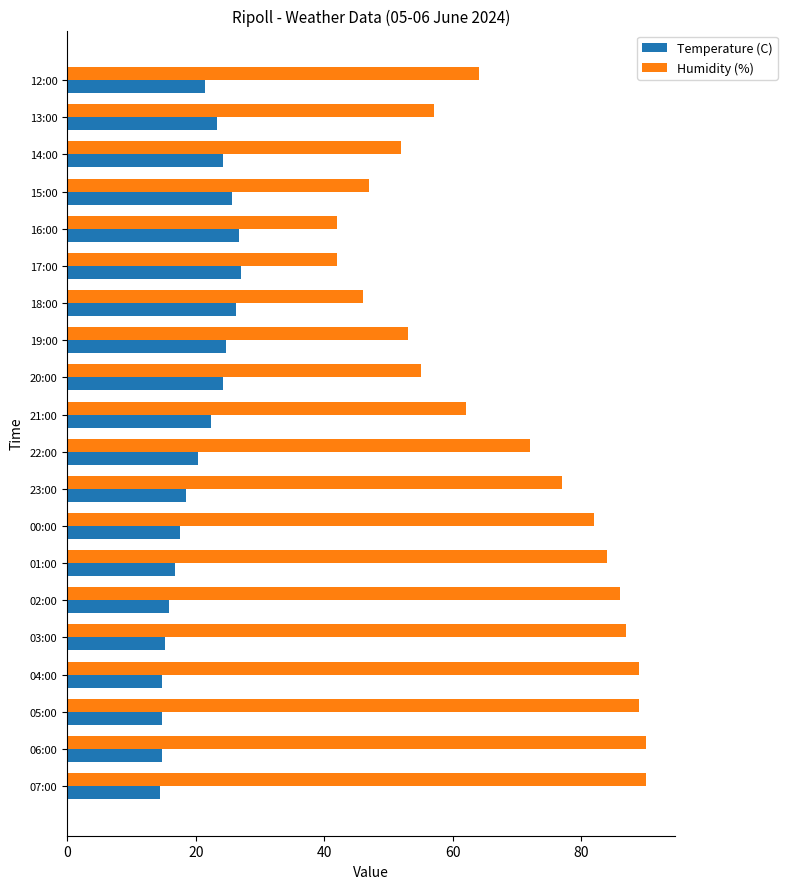

What is the difference between the second highest and minimum values in the Temperature (C) series?

12.2